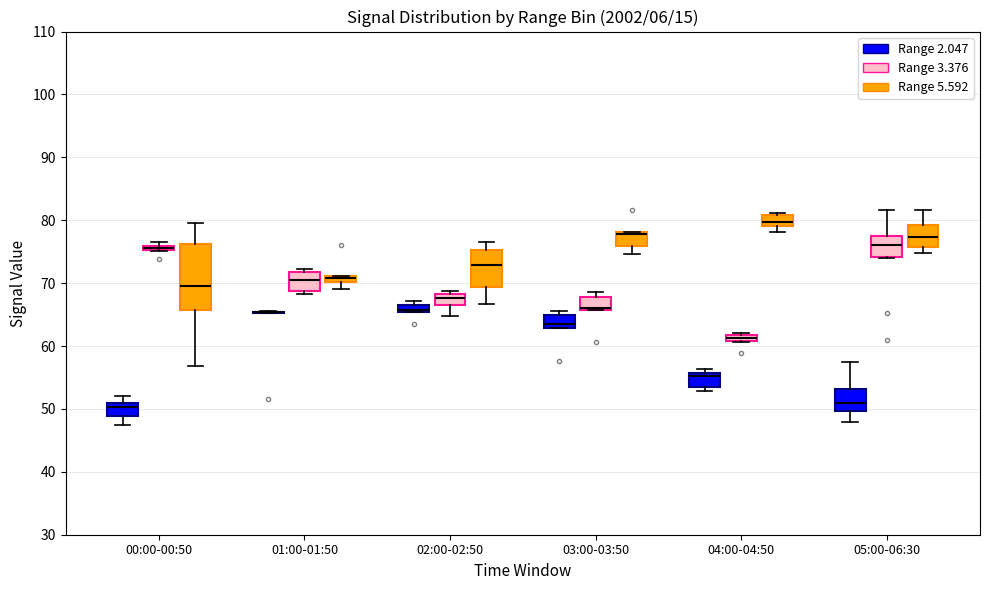

Comparing the boxes themselves (not the whiskers), which one is the tallest?

00:00-00:50 (Range 5.592)